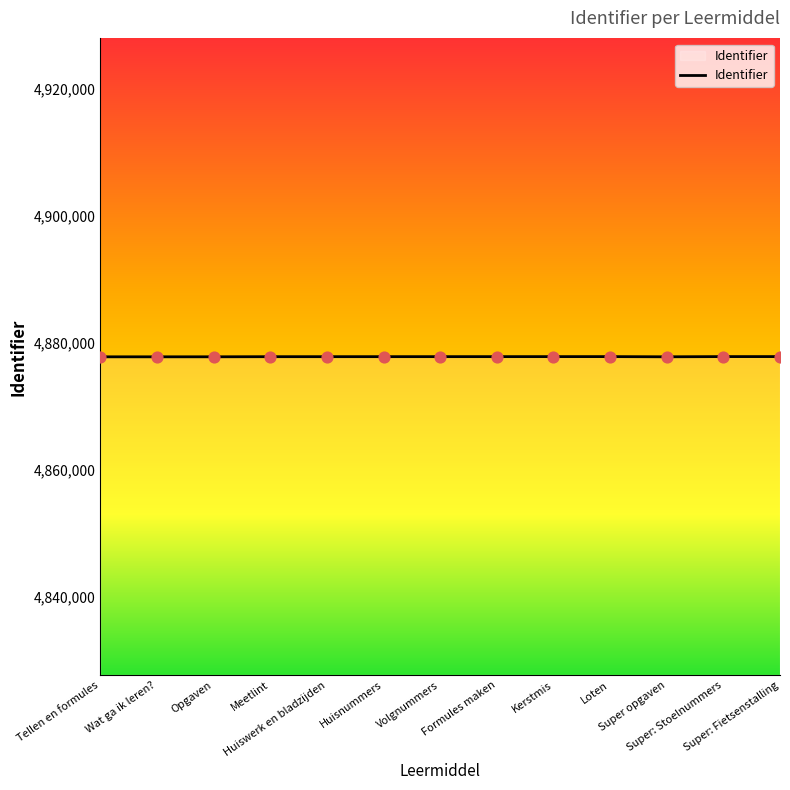

What is the change in value from Opgaven to Kerstmis?

+28